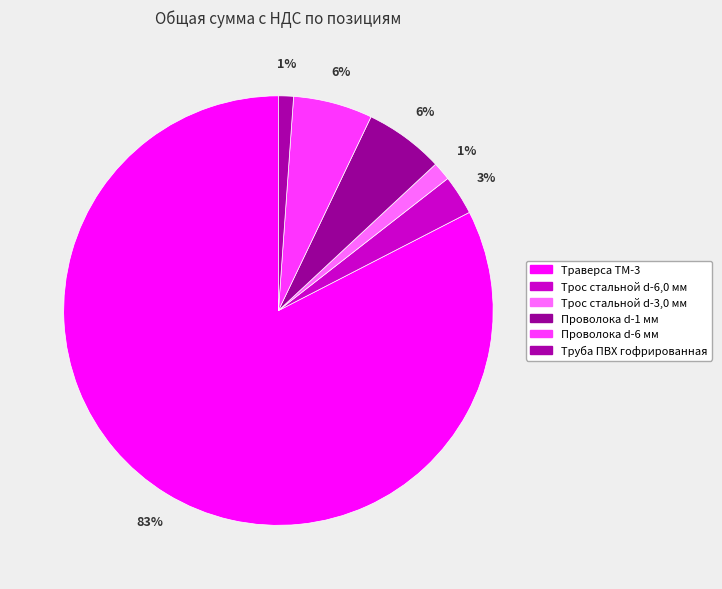

To the nearest percent, what is the difference between the largest and smallest slice percentages?

81%